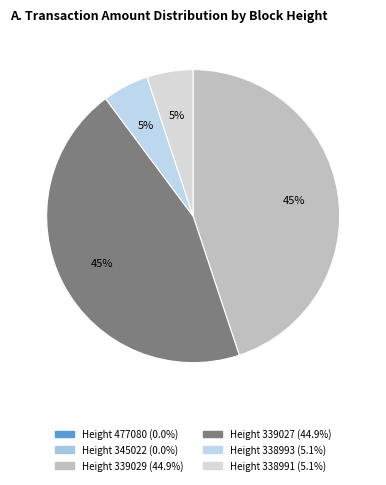

Which category has the smallest portion of the pie?

477080